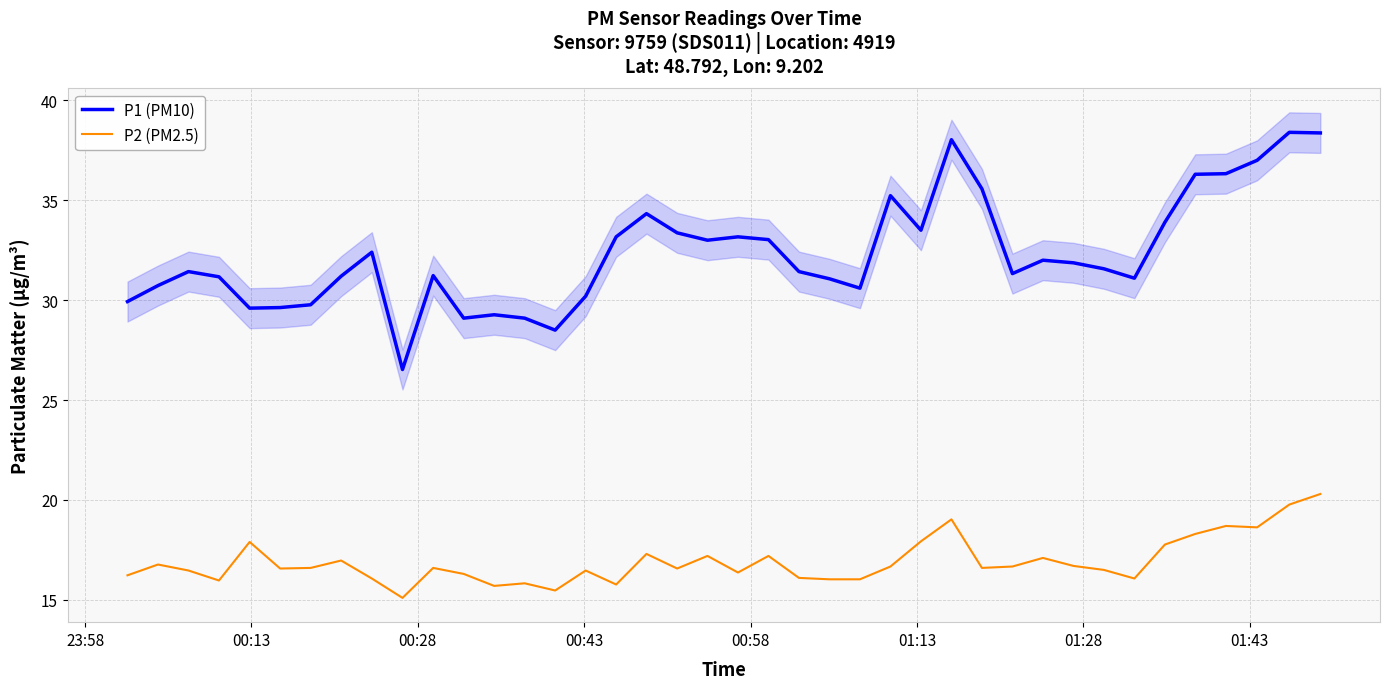

True or false: P2 (PM2.5) and P1 (PM10) intersect in this chart.

False